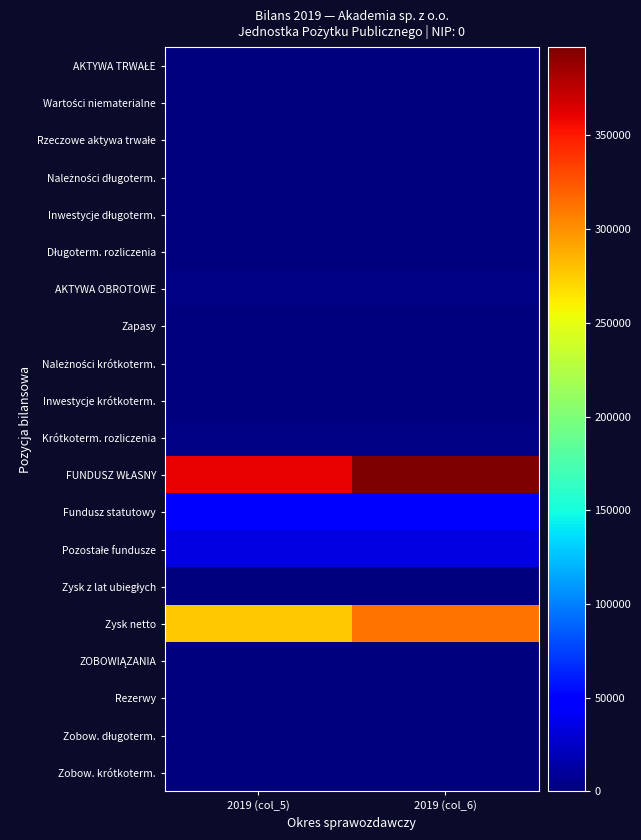

At how many categories does at least one series exceed 379210?

1